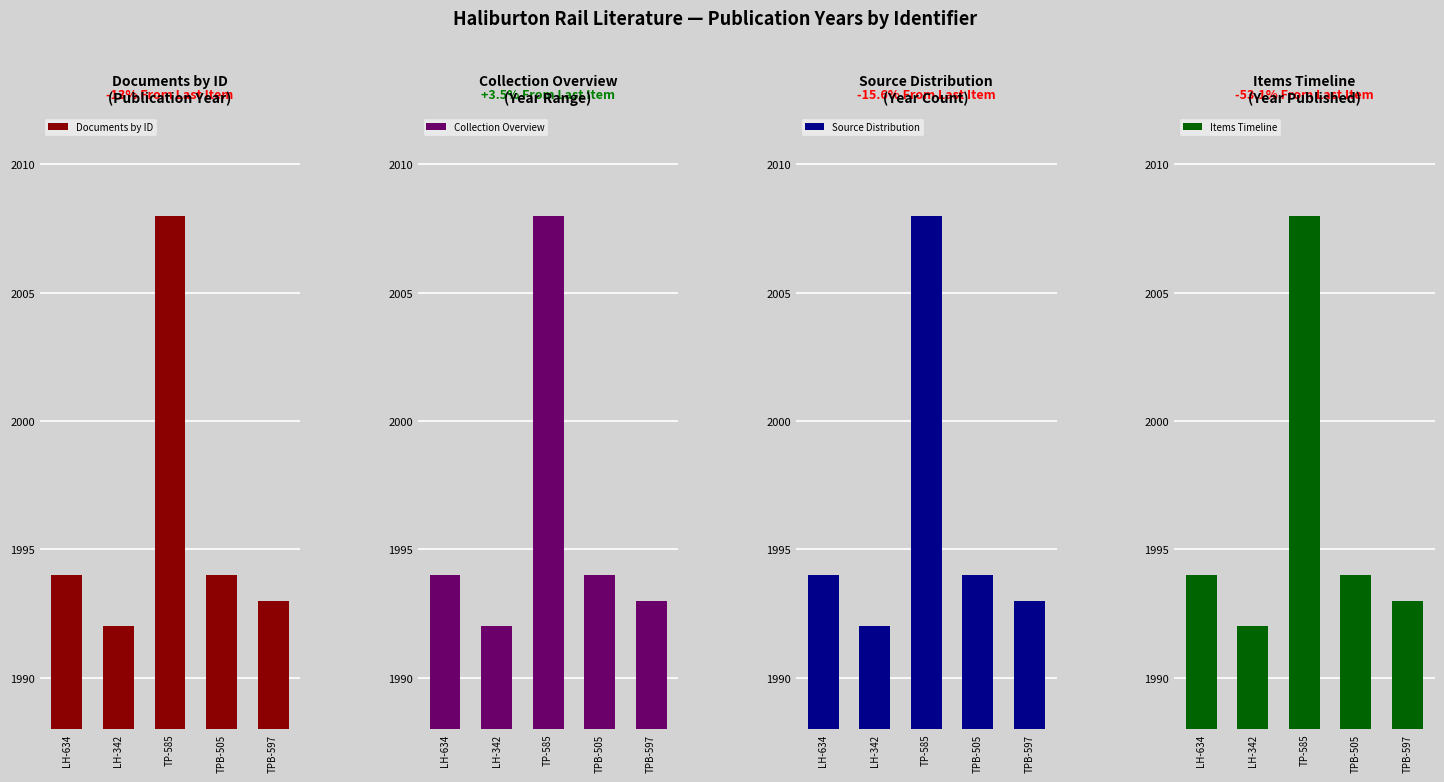

Are the bars horizontal?

No